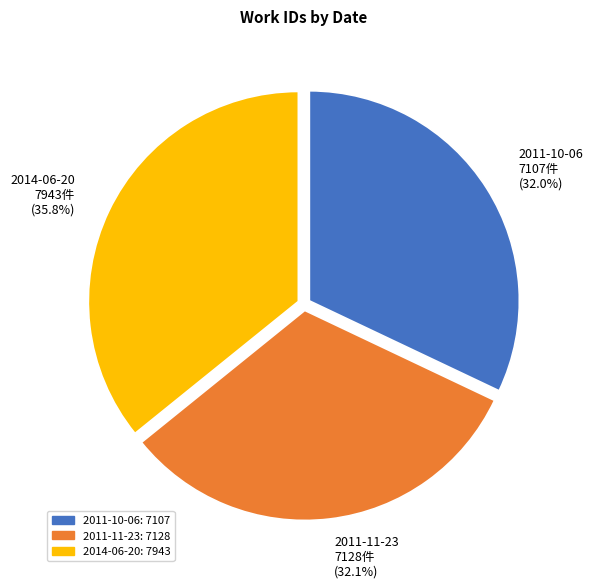

The 2011-11-23 slice represents 18% of the pie. True or false?

False